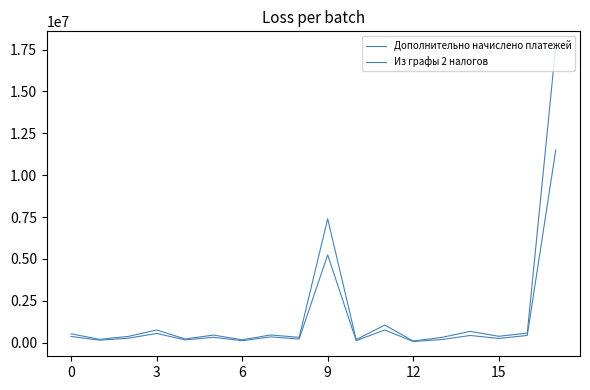

What is the highest value of the Из графы 2 налогов series?

11502002